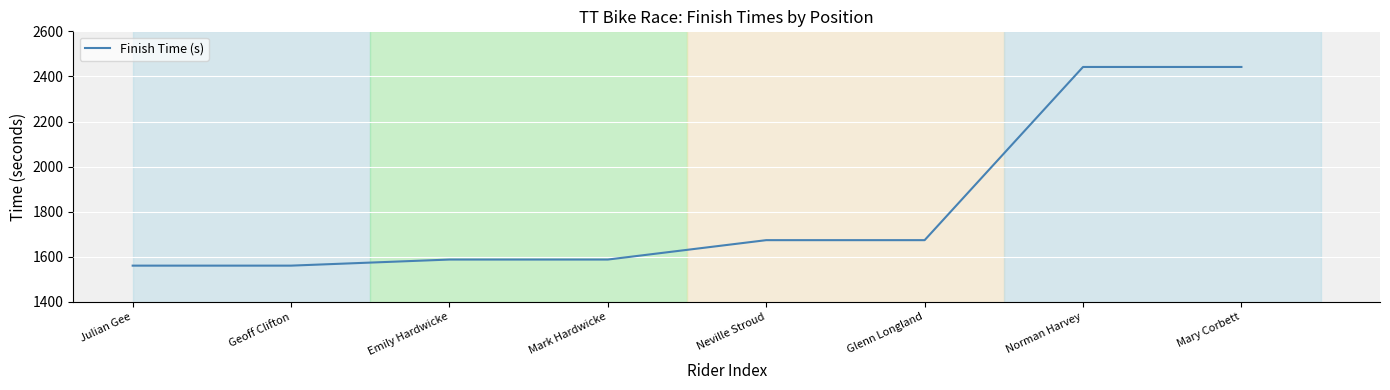

Approximately how many times larger is the value at Emily Hardwicke compared to Mary Corbett?

0.7